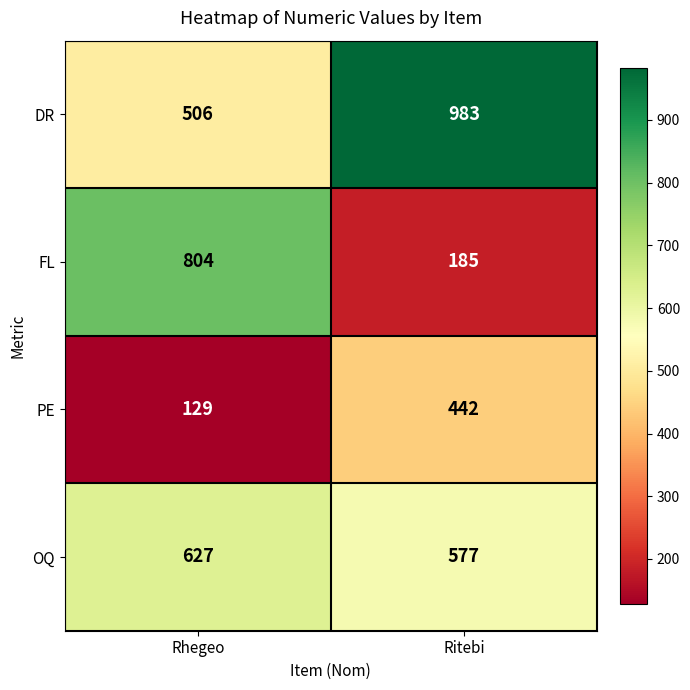

Reading left to right, list all the values displayed in this chart.

DR: Rhegeo=506	Ritebi=983
FL: Rhegeo=804	Ritebi=185
PE: Rhegeo=129	Ritebi=442
OQ: Rhegeo=627	Ritebi=577